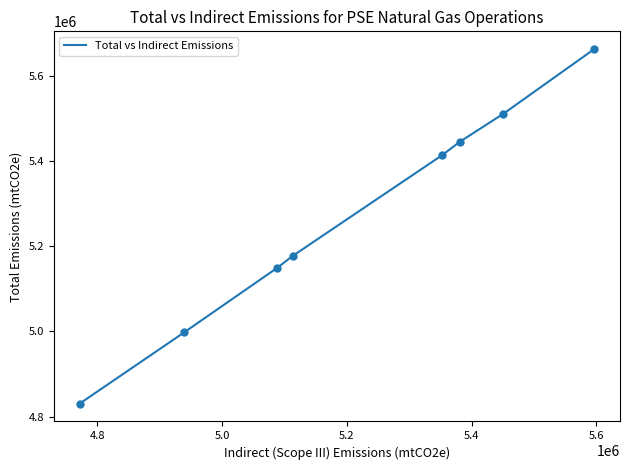

What is the difference between the maximum and minimum values?

833519